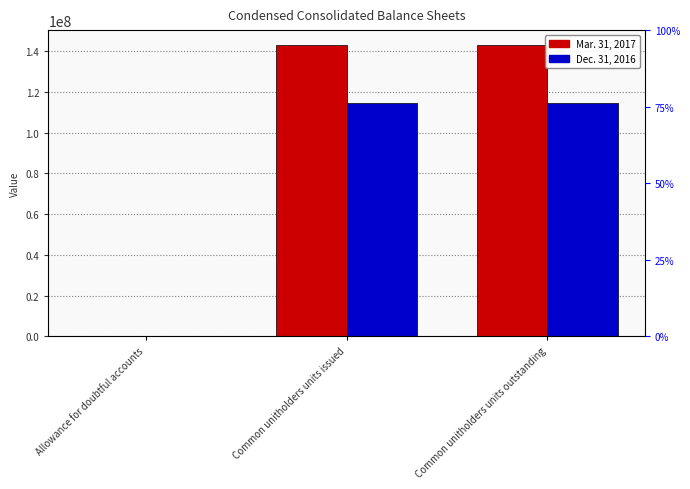

What is the label of the 2nd bar from the left?

Common unitholders units issued